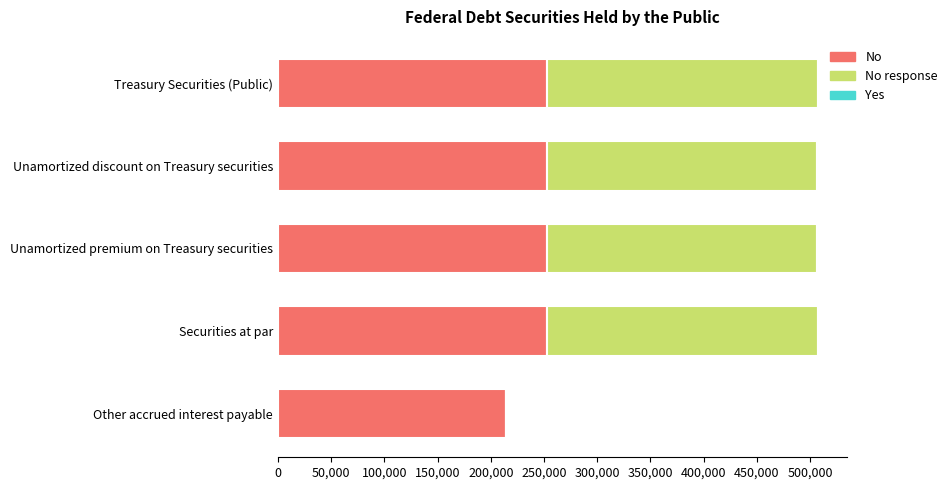

What is the highest value of the No series?

253200